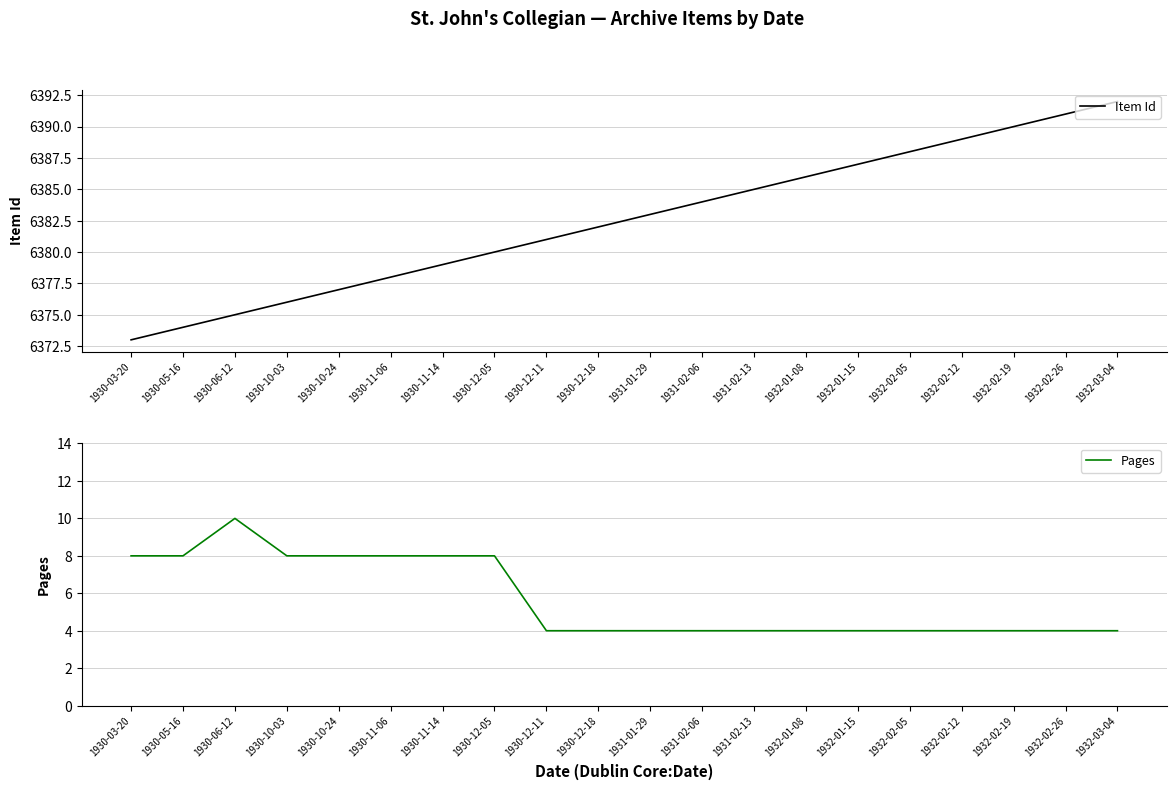

True or false: Item Id and Pages intersect in this chart.

False